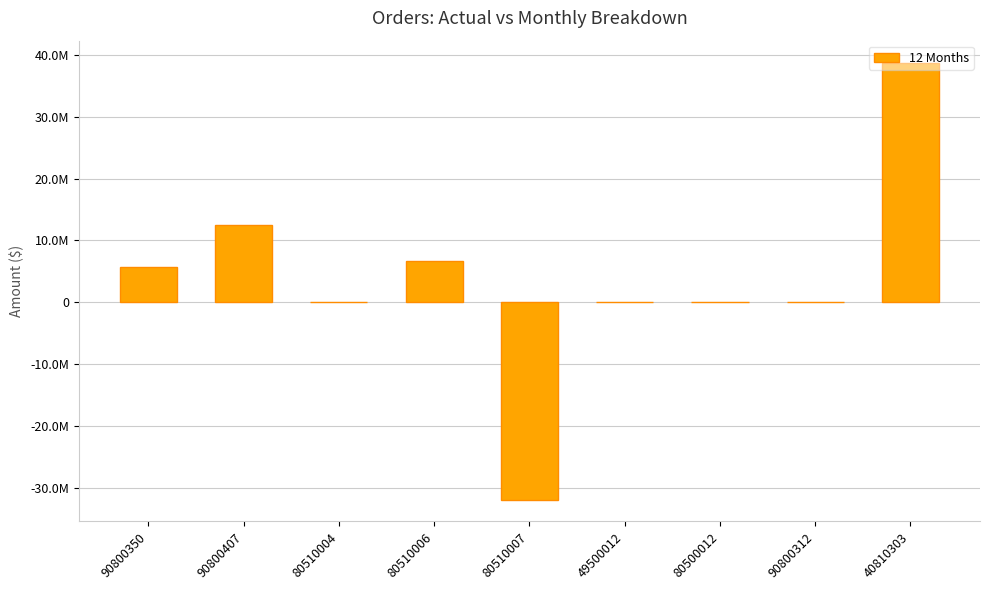

Are the bars horizontal?

No